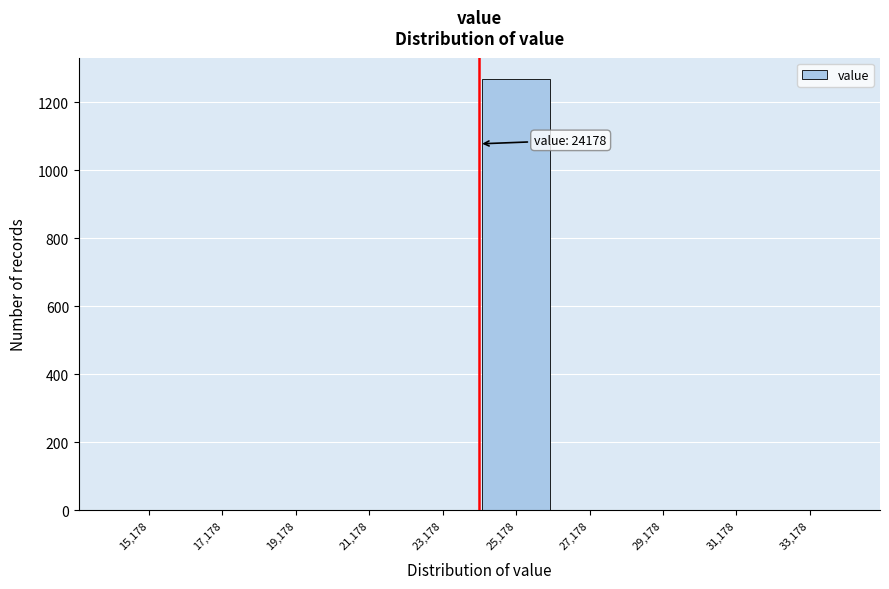

Over which range of the x-axis is the bar tallest?

24200 to 26200